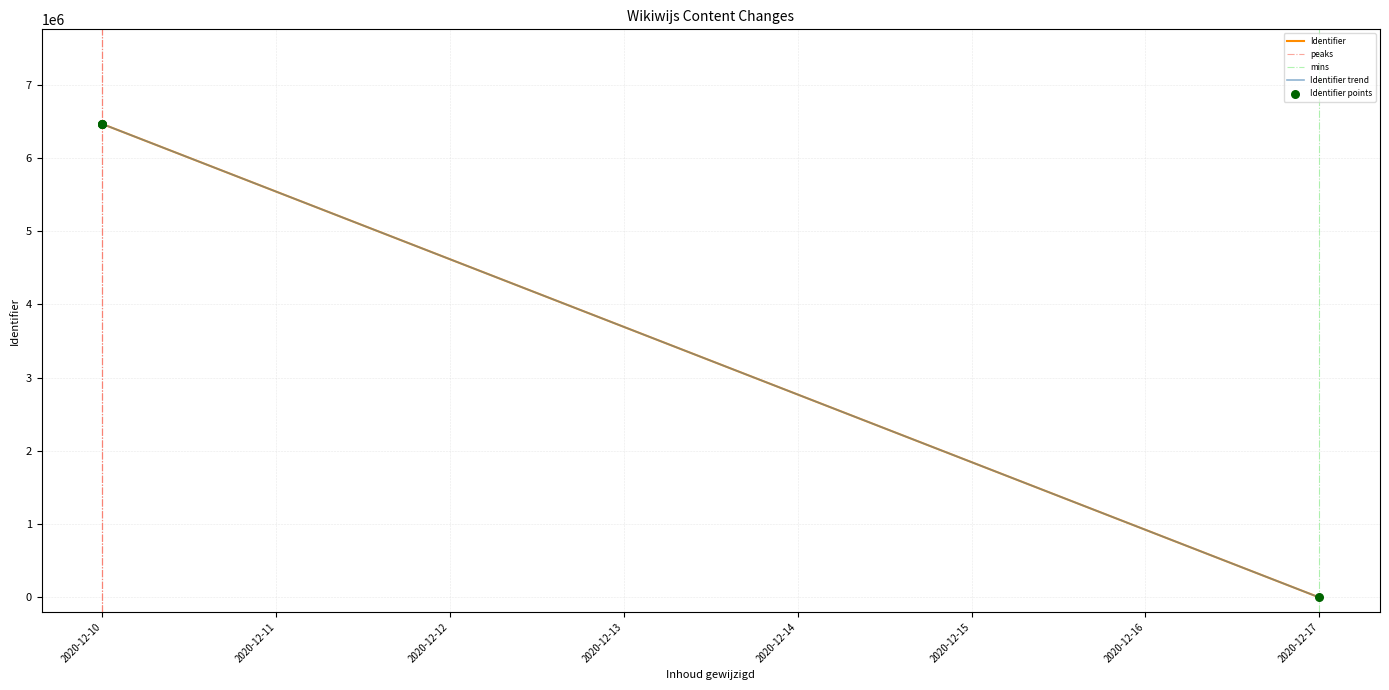

What is the ratio of the value at 2020-12-10 to the value at 2020-12-10?

1.0